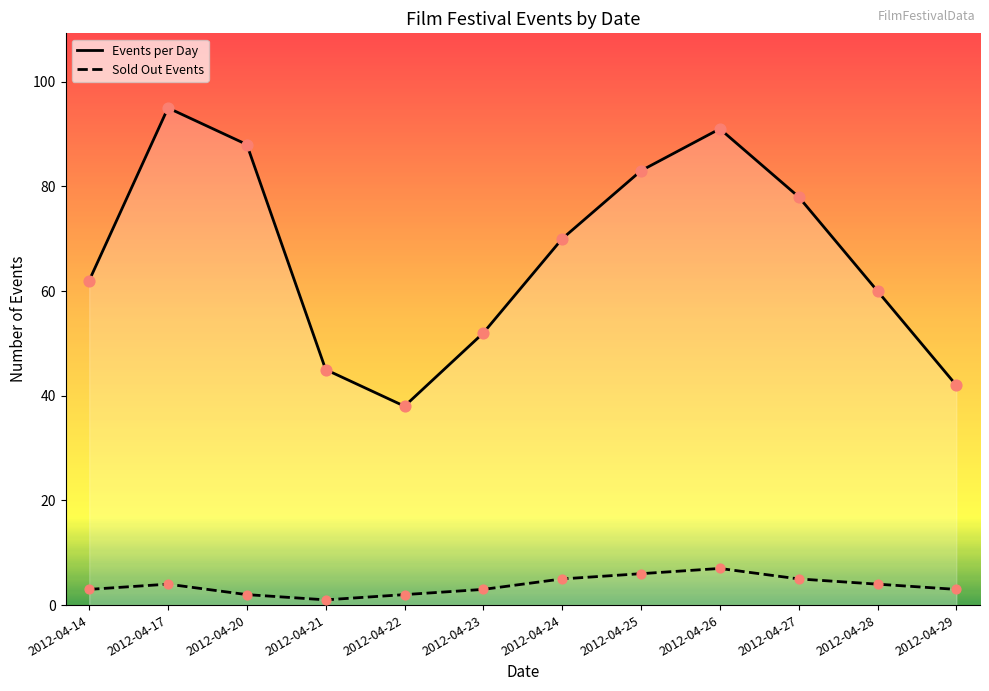

Which series reaches the minimum Y coordinate?

Sold Out Events